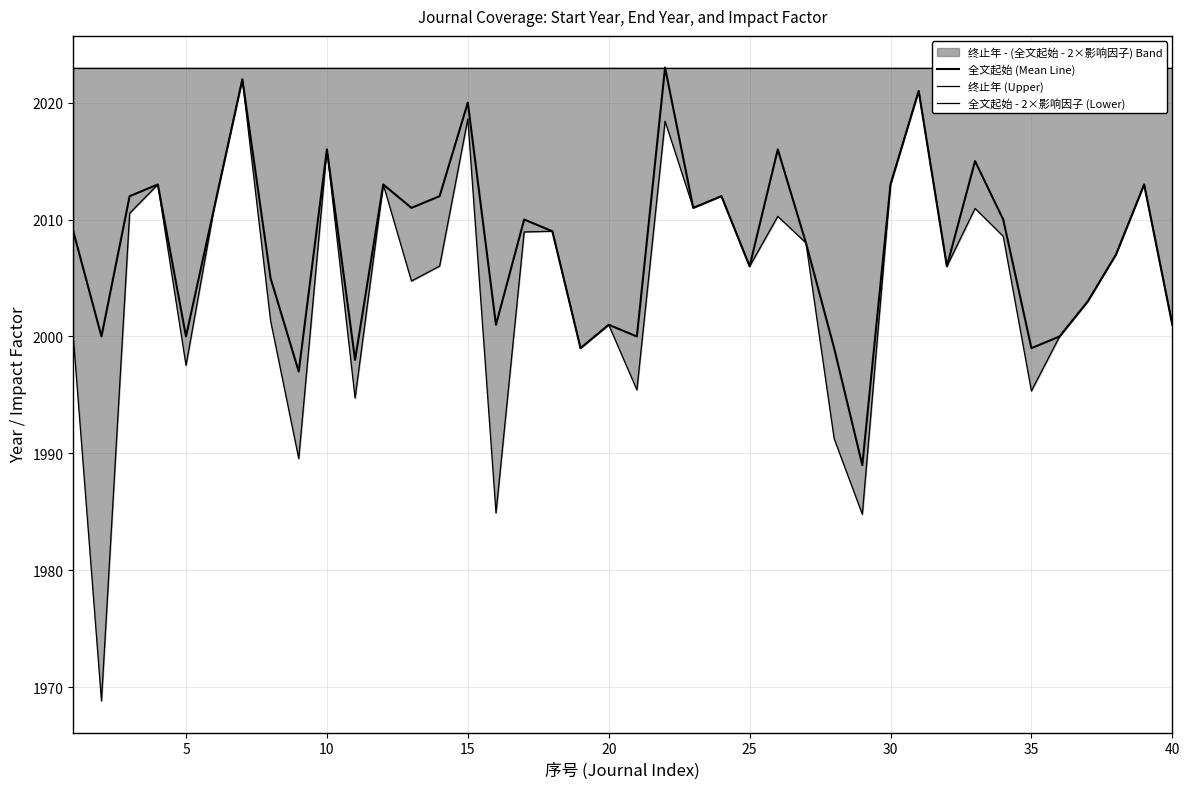

The value of 全文起始 (Mean Line) at 37 is 3450.2. True or false?

False